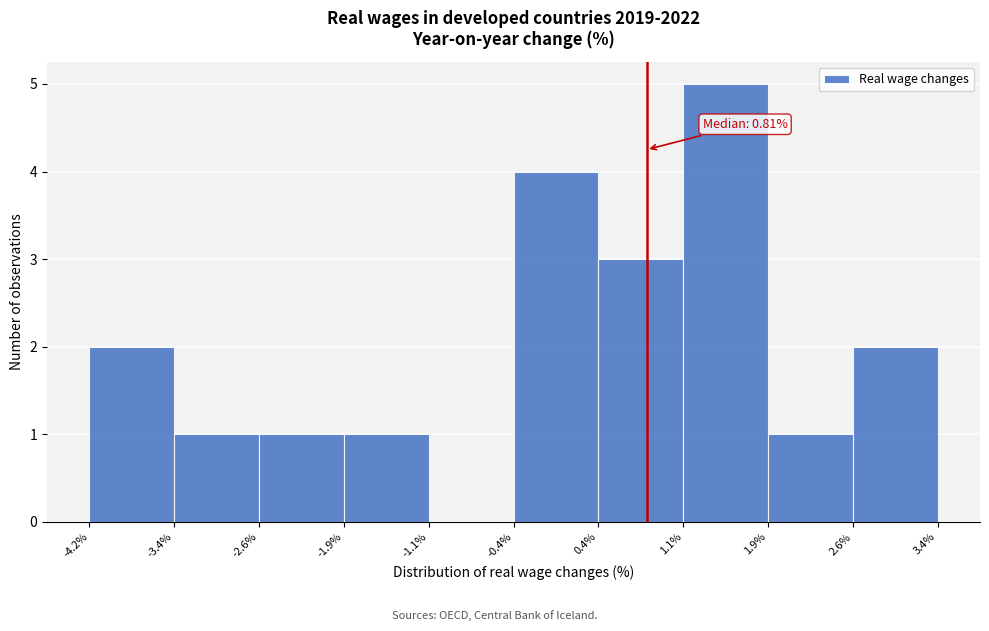

Which range on the x-axis has the tallest bar?

1.1% to 1.9%